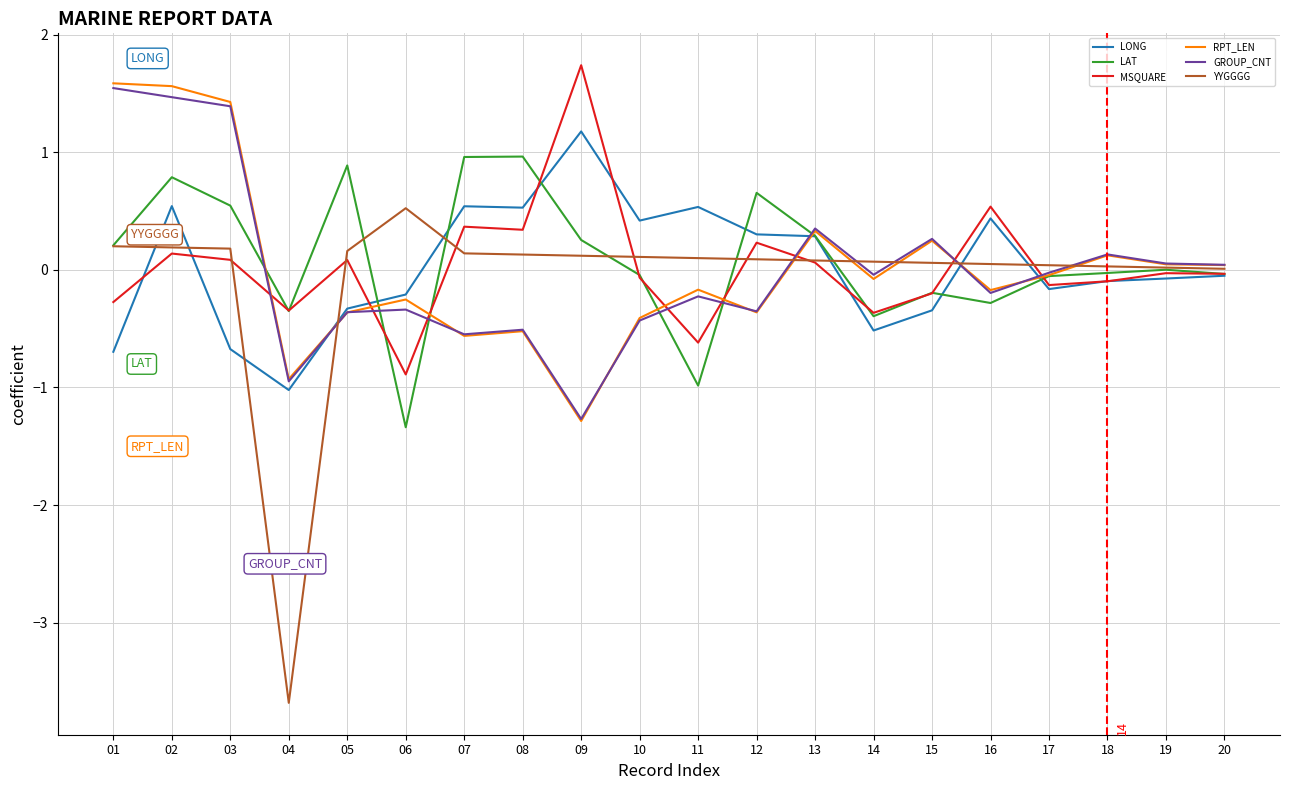

The value of LONG at 11 is 0.5. True or false?

True